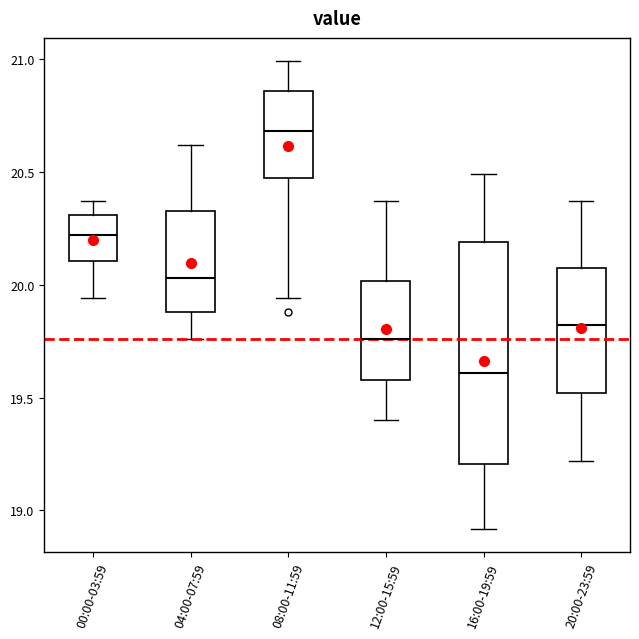

Reading left to right, read every box against the y-axis: the position of its median line, the range the box covers, and the ends of its whiskers. The values are not printed on the chart, so give them approximately, as read against the axis.

00:00-03:59: median 20.20, box 20.10 to 20.30, whiskers 19.95 to 20.35
04:00-07:59: median 20.05, box 19.90 to 20.35, whiskers 19.75 to 20.60
08:00-11:59: median 20.70, box 20.50 to 20.85, whiskers 19.95 to 21.00
12:00-15:59: median 19.75, box 19.60 to 20.00, whiskers 19.40 to 20.35
16:00-19:59: median 19.60, box 19.20 to 20.20, whiskers 18.90 to 20.50
20:00-23:59: median 19.80, box 19.50 to 20.10, whiskers 19.20 to 20.35